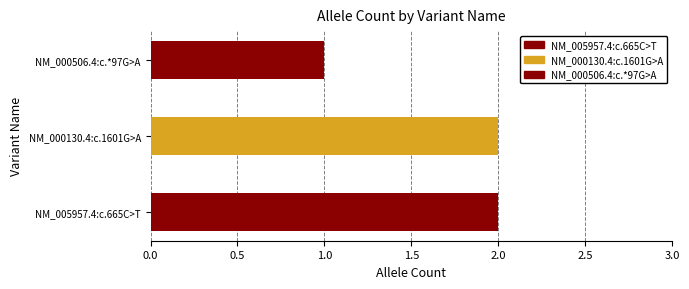

What is the sum of all values?

5